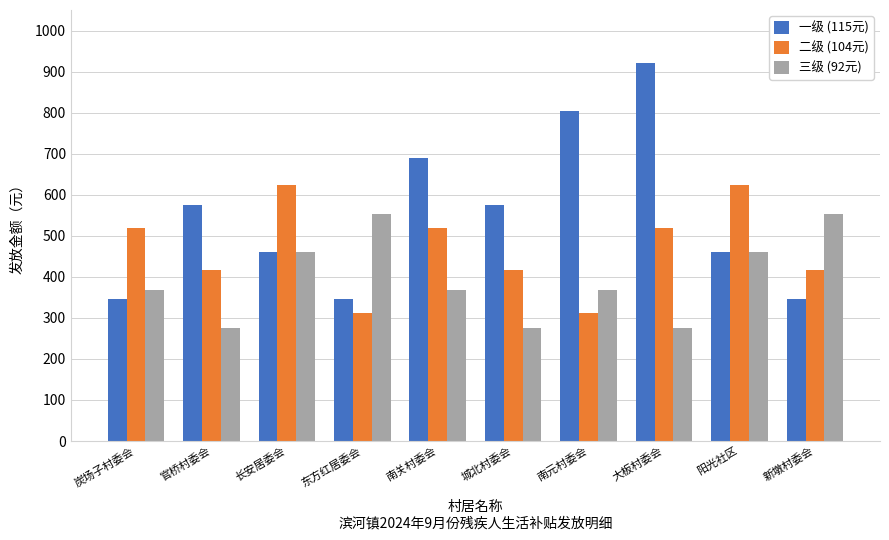

At how many categories does at least one series exceed 784?

2